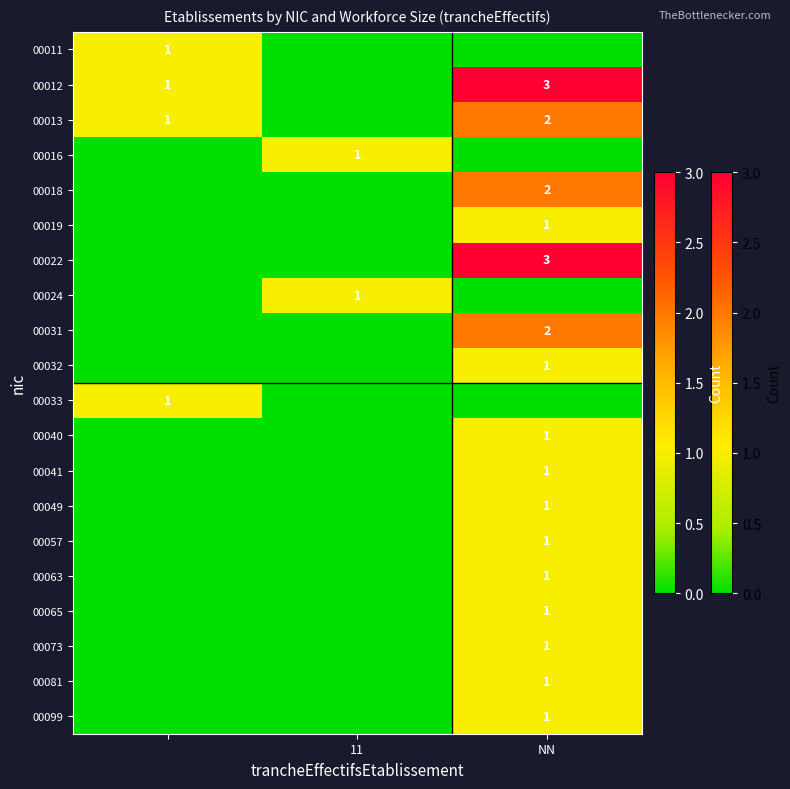

How many data points does each series have?

3